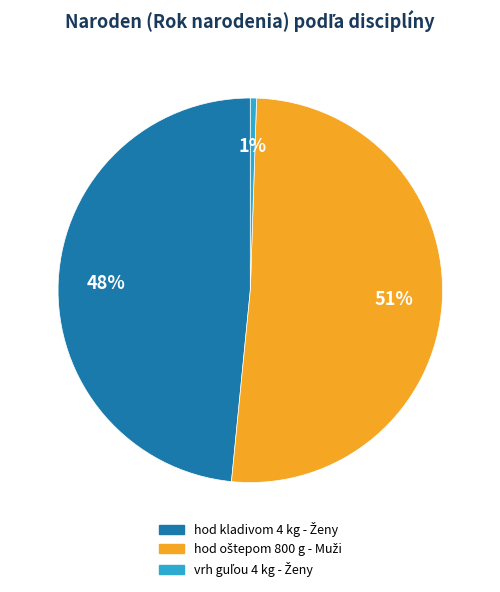

Does any single category account for the majority?

Yes